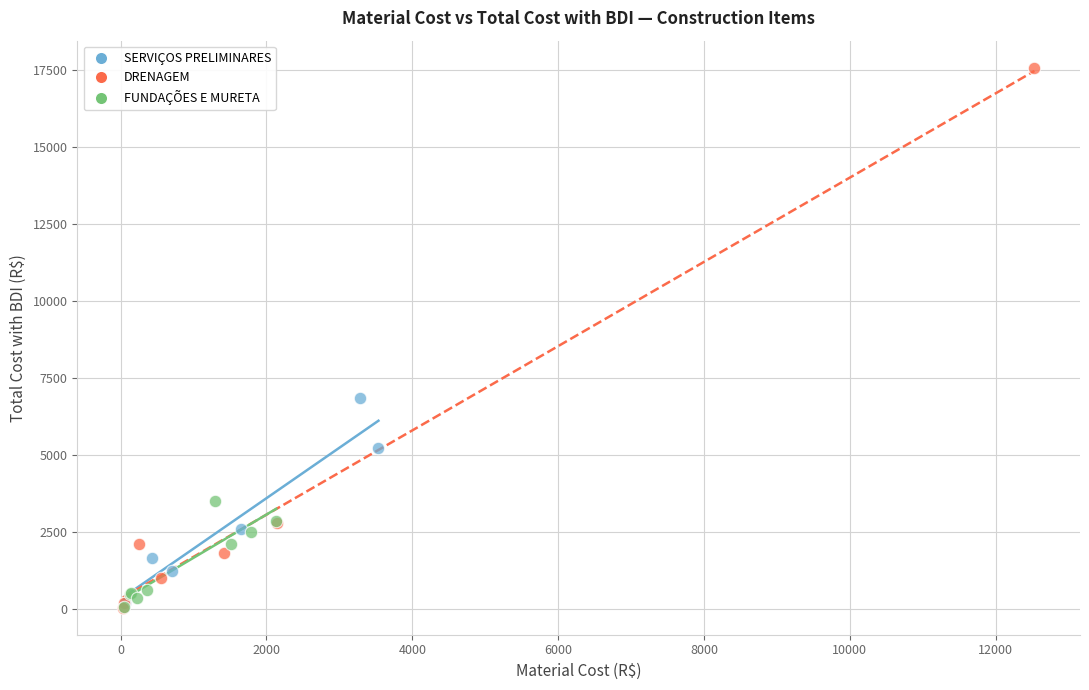

Which series contains the highest Y value?

DRENAGEM